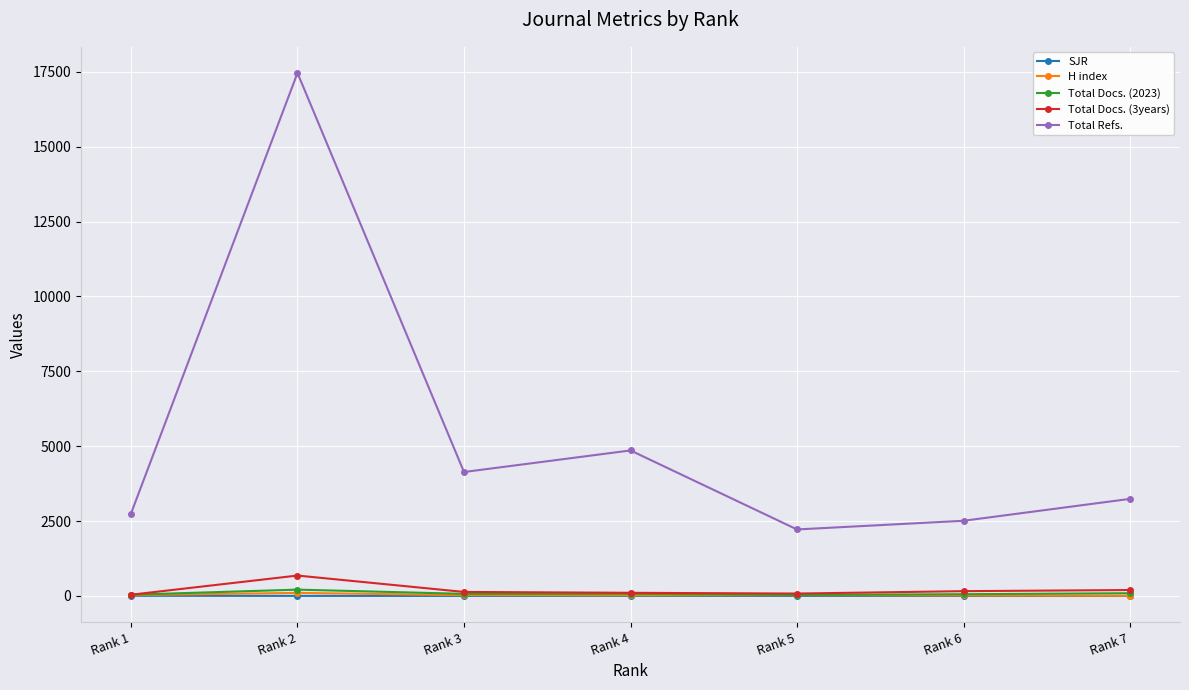

What is the average value of the H index series?

32.4